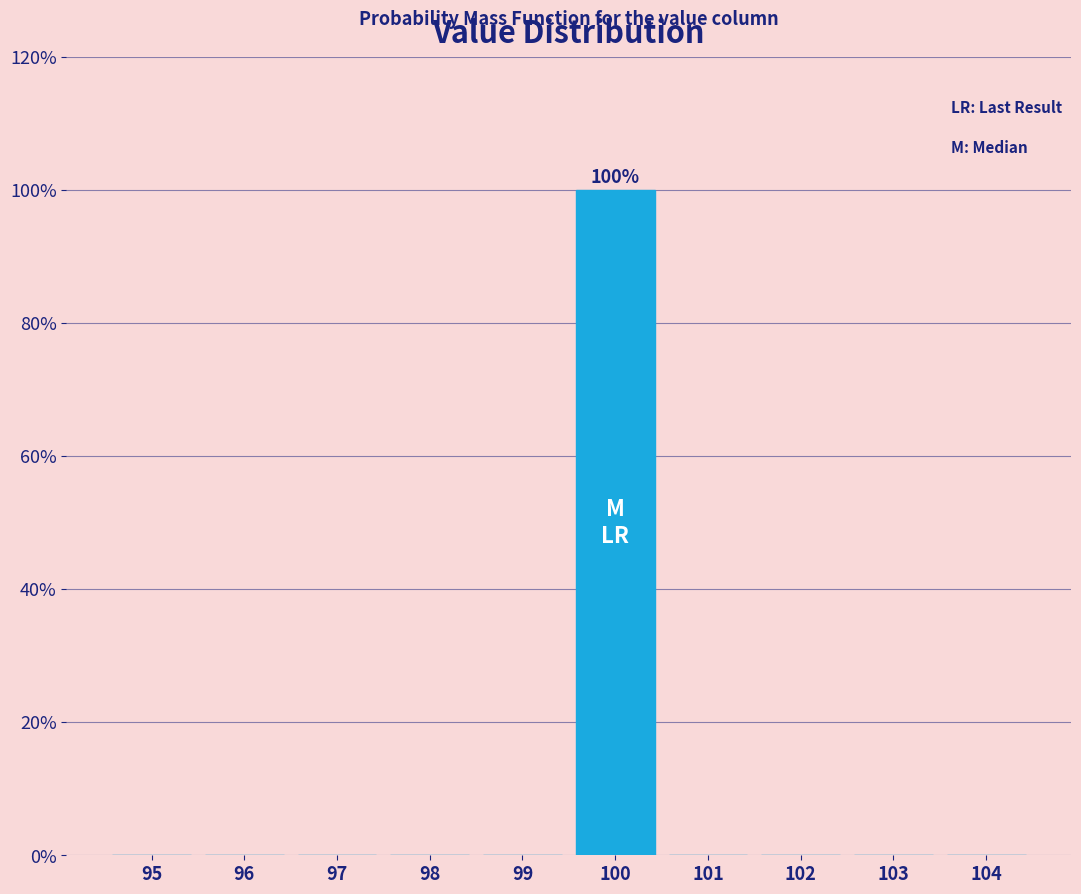

Reading left to right, transcribe all the data shown in this chart.

95=0	96=0	97=0	98=0	99=0	100=100	101=0	102=0	103=0	104=0